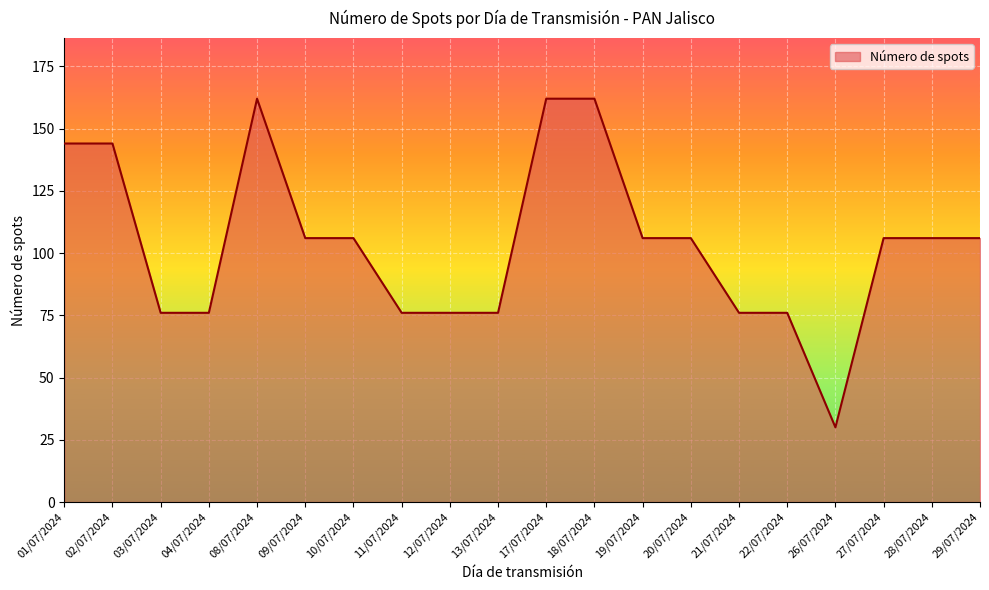

What position from the right is 22/07/2024?

5